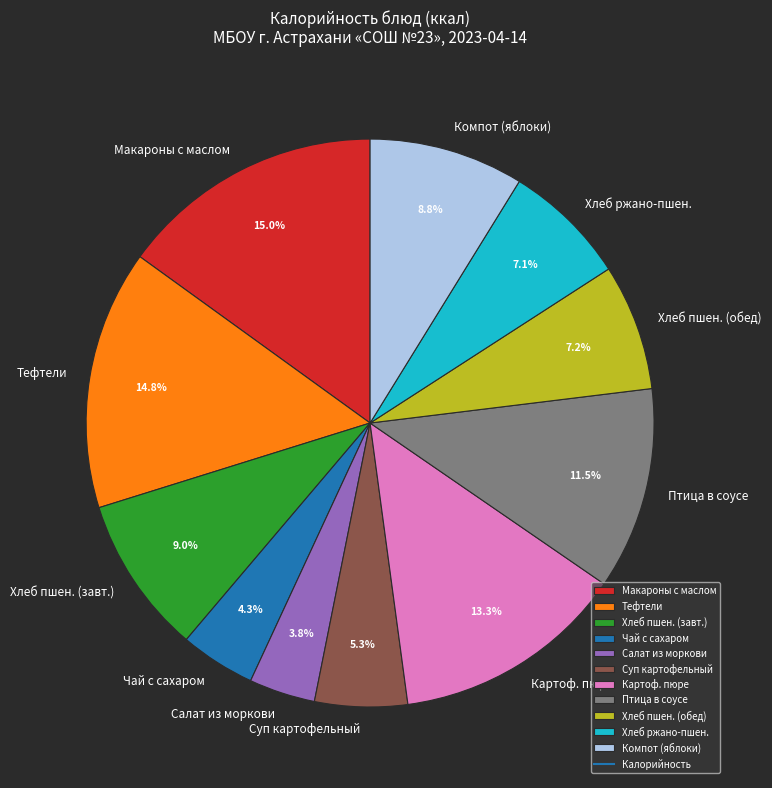

To the nearest percent, what is the average slice percentage?

9%